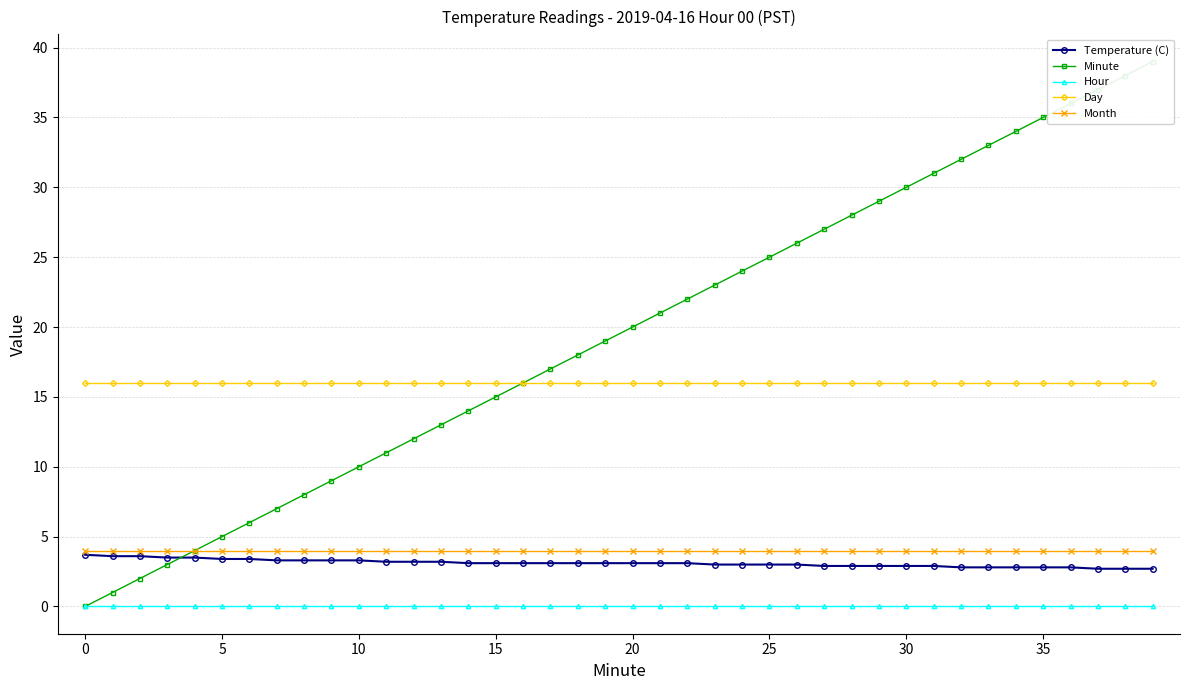

What is the total value across all series at 28?

50.9